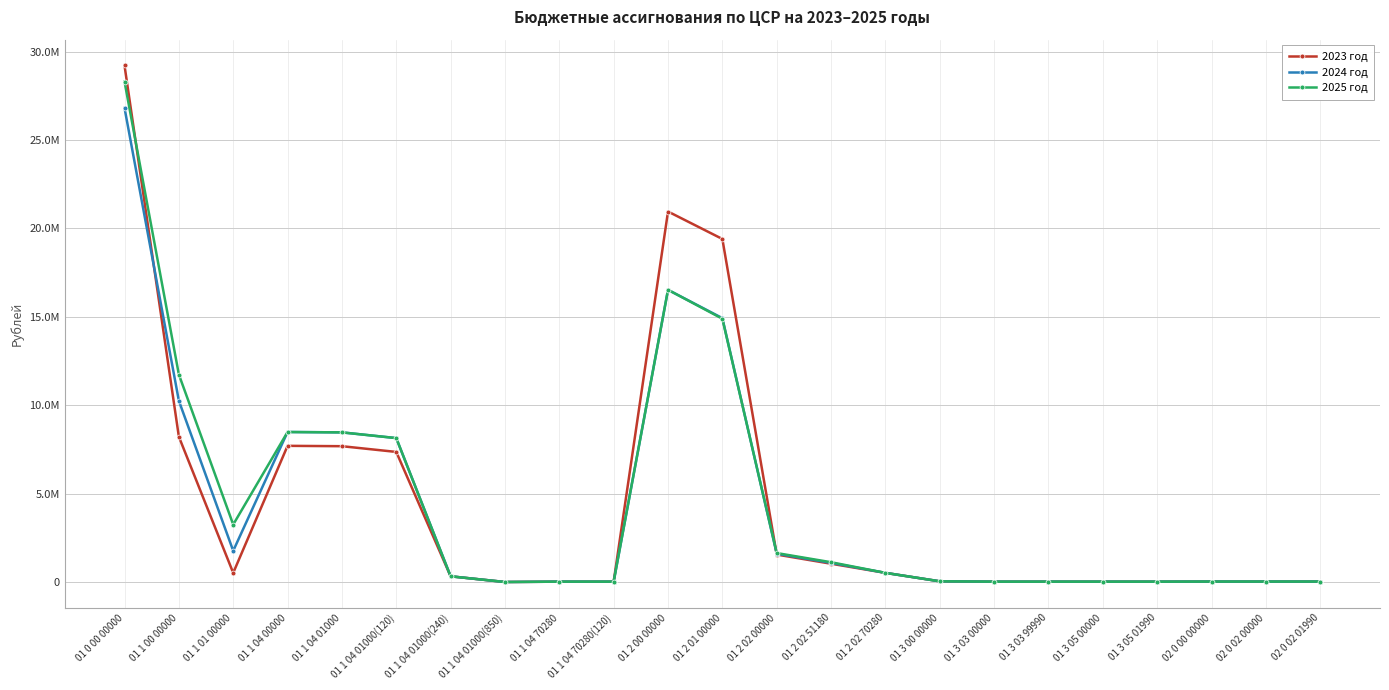

At which label does 2023 год reach its minimum?

01 1 04 01000(850)